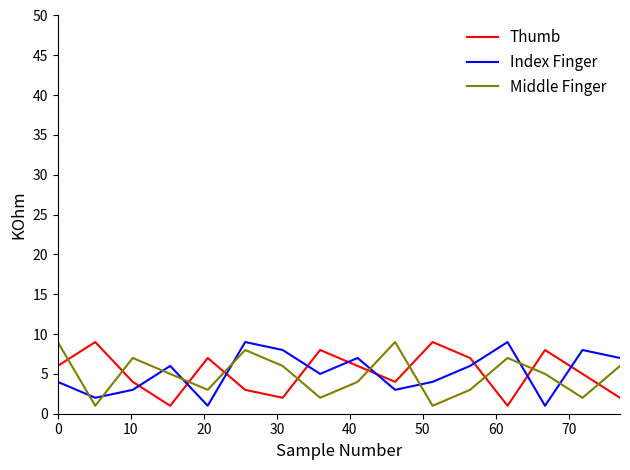

True or false: Thumb and Index Finger intersect in this chart.

True